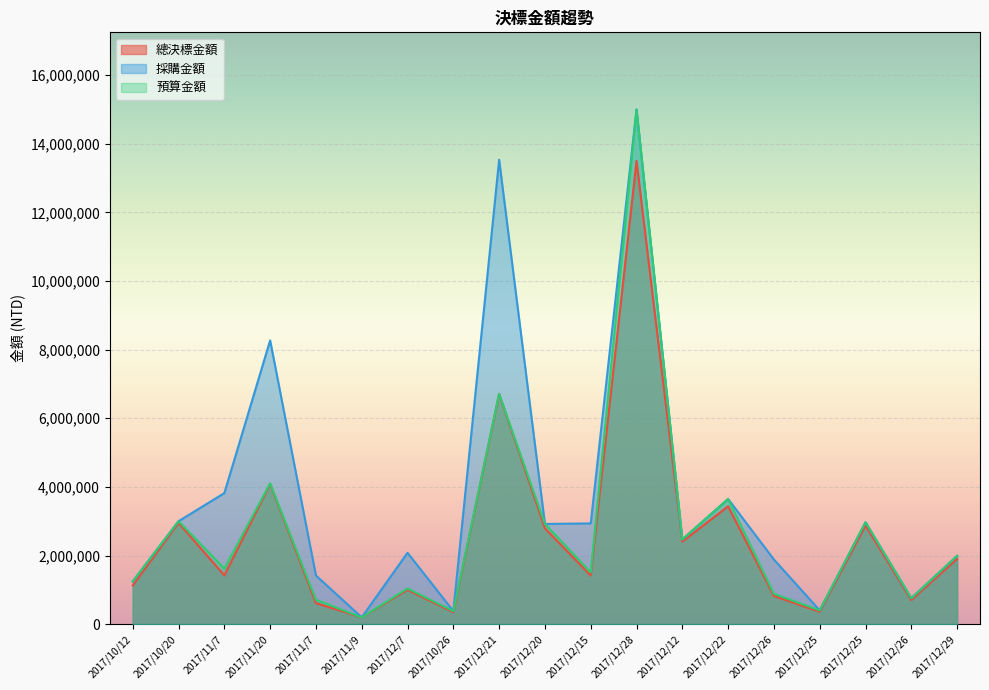

Between 2017/12/26 and 2017/12/21, which is larger?

2017/12/21